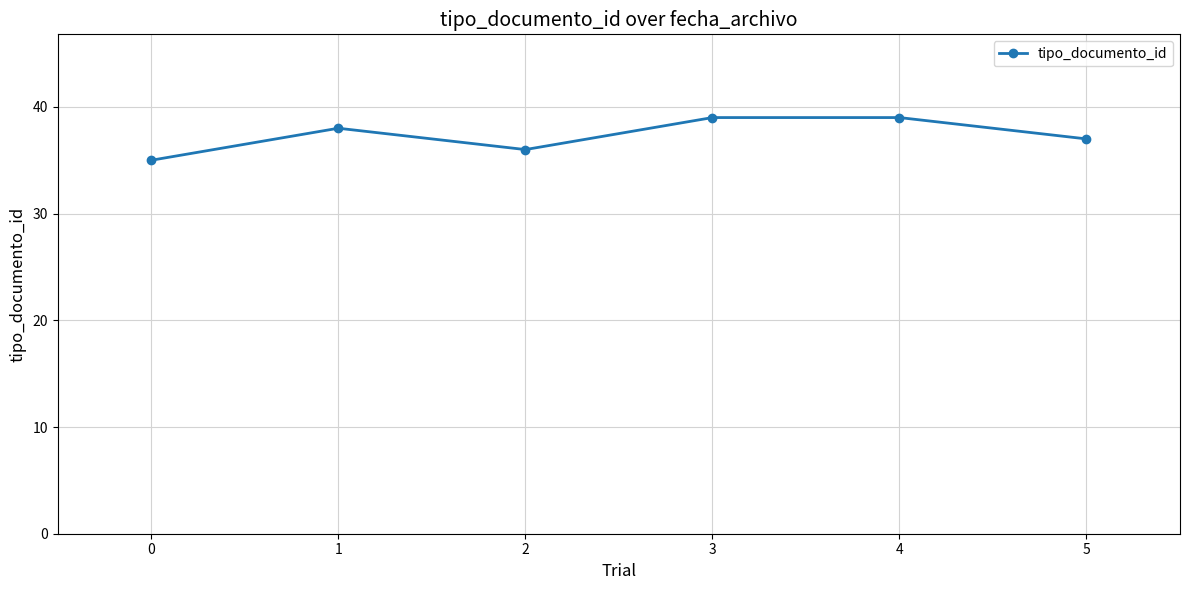

What is the maximum value shown in the chart?

39